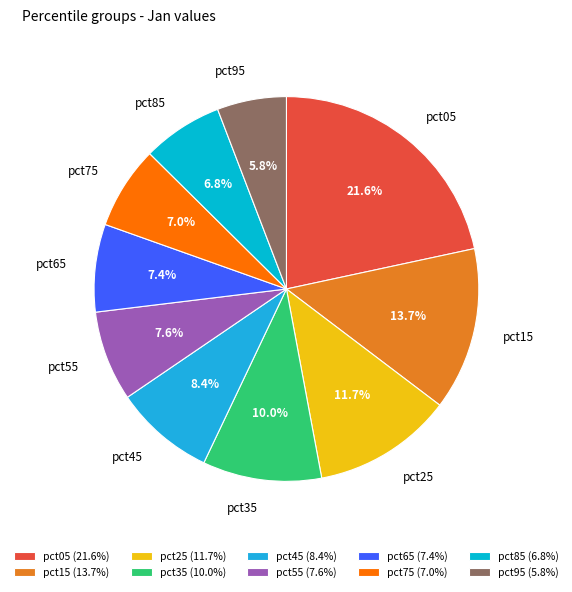

Approximately how many times larger is the value at pct35 compared to pct85?

1.5